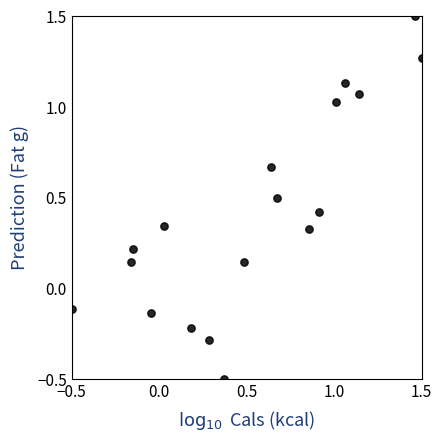

What is the range of Y values (max minus min)?

2.0